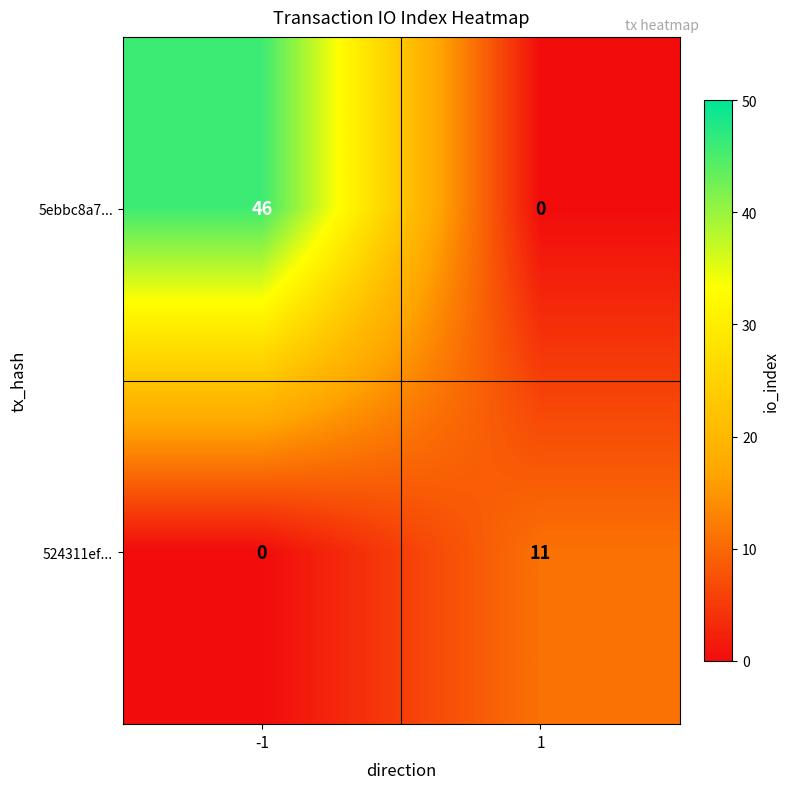

What is the total value across all series at 1?

11